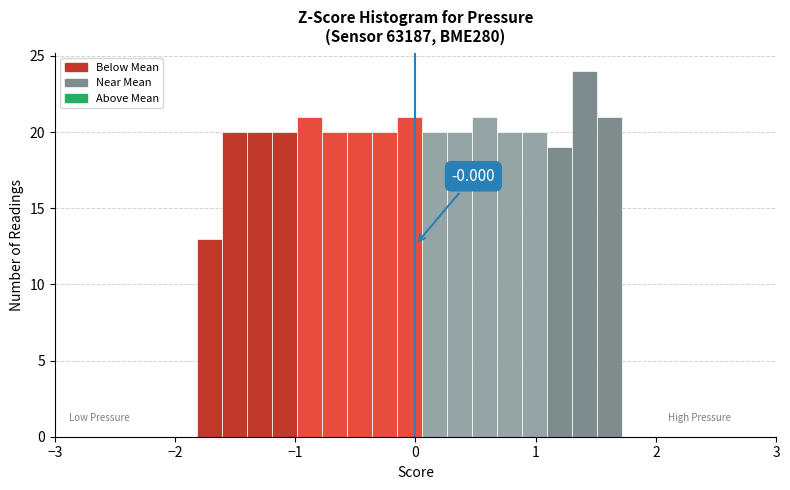

Around what value on the x-axis is the tallest bar? Give the approximate position of its centre, as read against the axis.

1.4